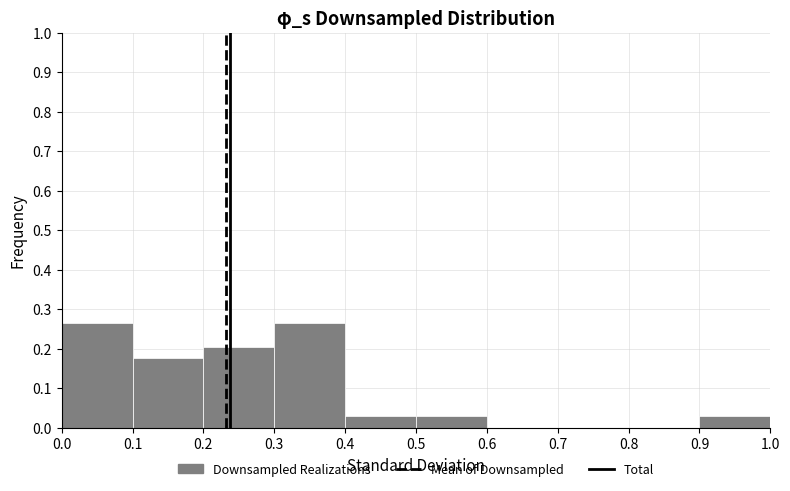

Reading left to right, list every bar in this chart as the range it spans on the x-axis followed by its height. The values are not printed on the chart, so give them approximately, as read against the axis.

0.0 to 0.1: 0.26
0.1 to 0.2: 0.18
0.2 to 0.3: 0.21
0.3 to 0.4: 0.26
0.4 to 0.5: 0.03
0.5 to 0.6: 0.03
0.6 to 0.7: 0
0.7 to 0.8: 0
0.8 to 0.9: 0
0.9 to 1.0: 0.03